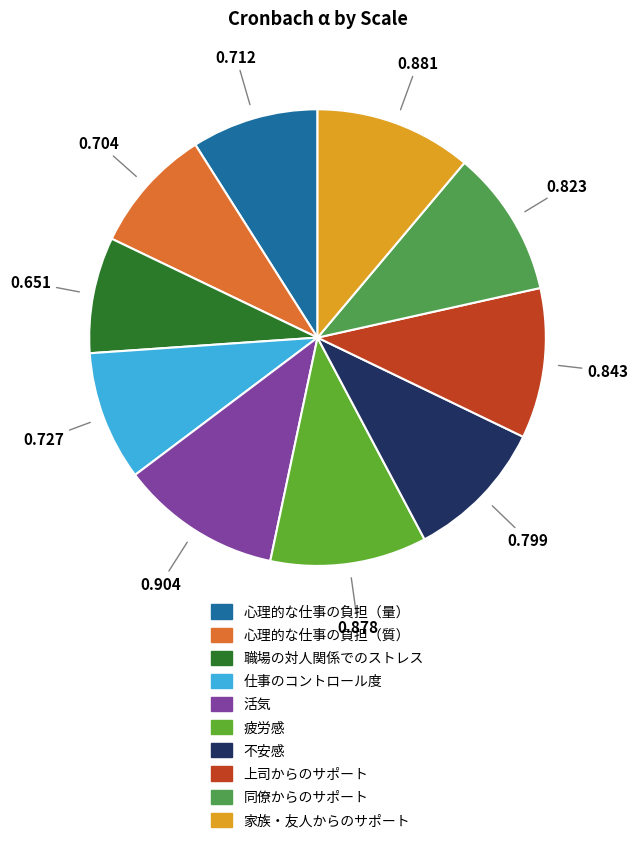

Count the number of slices in the pie.

10